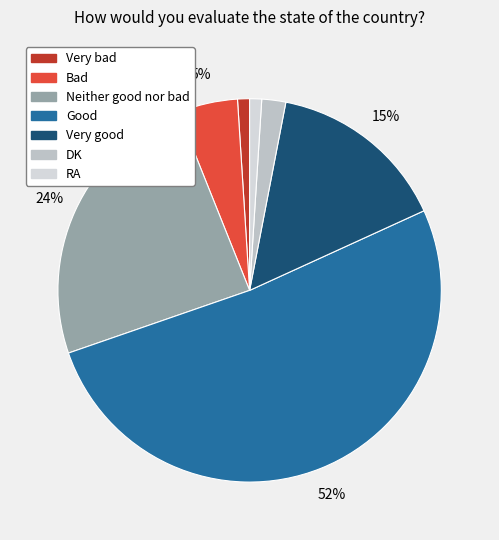

What is the change in value from Very bad to Very good?

+14